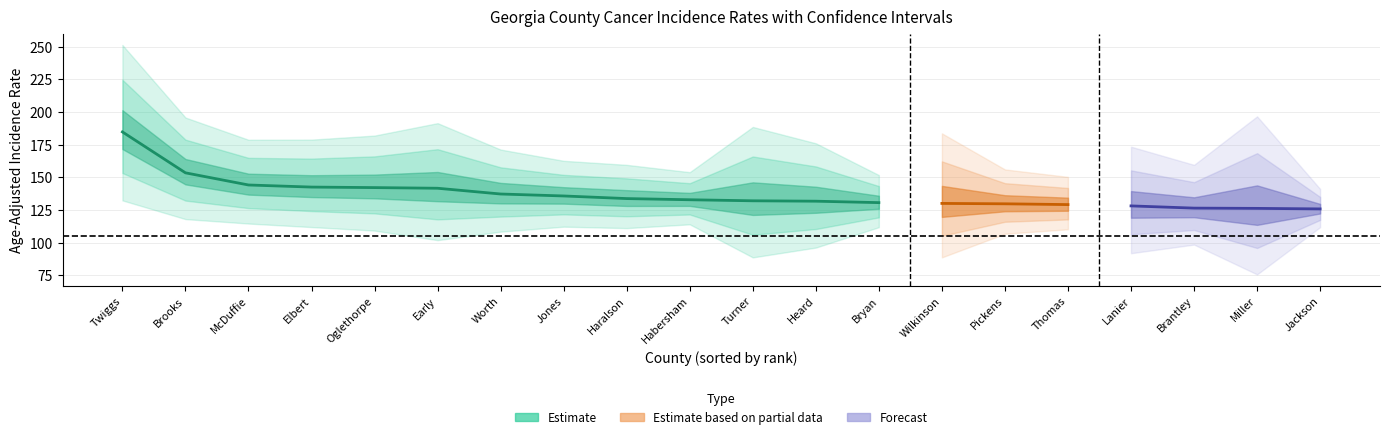

What is the label of the 7th point from the right?

Wilkinson